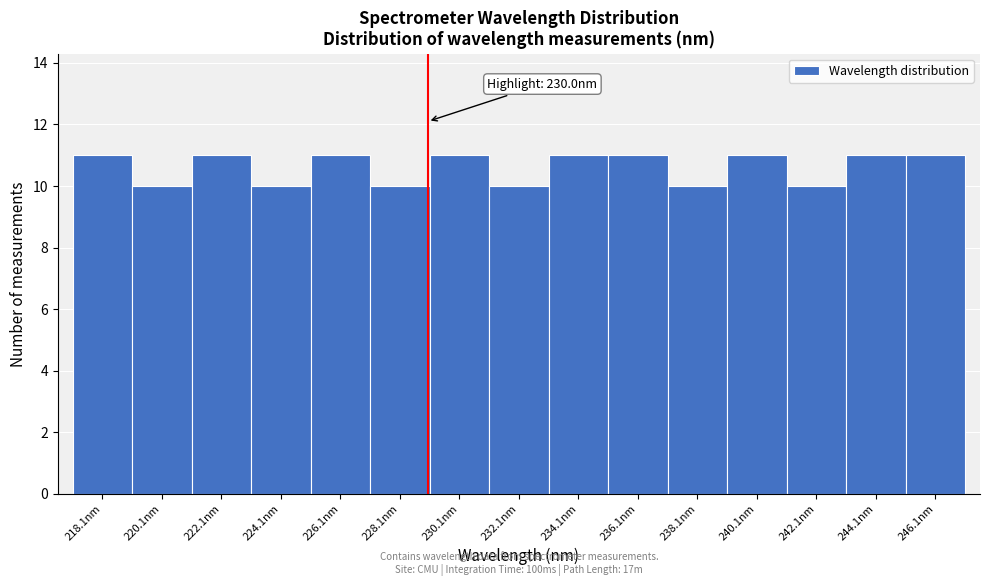

Reading right to left, transcribe all the data shown in this chart.

246.1nm=11	244.1nm=11	242.1nm=10	240.1nm=11	238.1nm=10	236.1nm=11	234.1nm=11	232.1nm=10	230.1nm=11	228.1nm=10	226.1nm=11	224.1nm=10	222.1nm=11	220.1nm=10	218.1nm=11